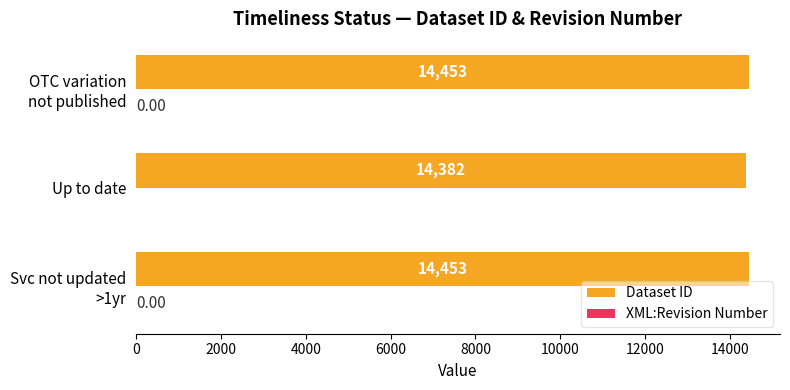

Which series has the largest total across all categories?

Dataset ID